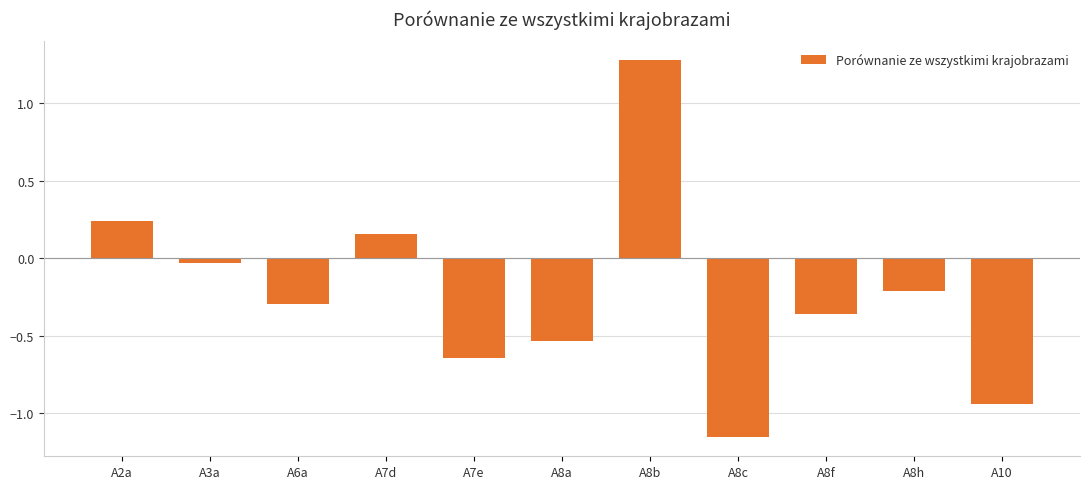

What is the label of the 10th bar from the right?

A3a